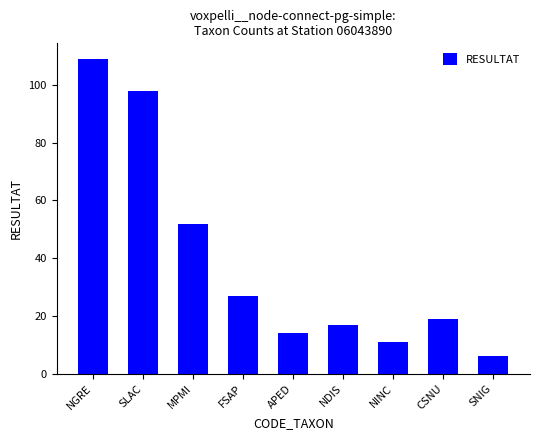

What is the difference between the maximum and second lowest values?

98